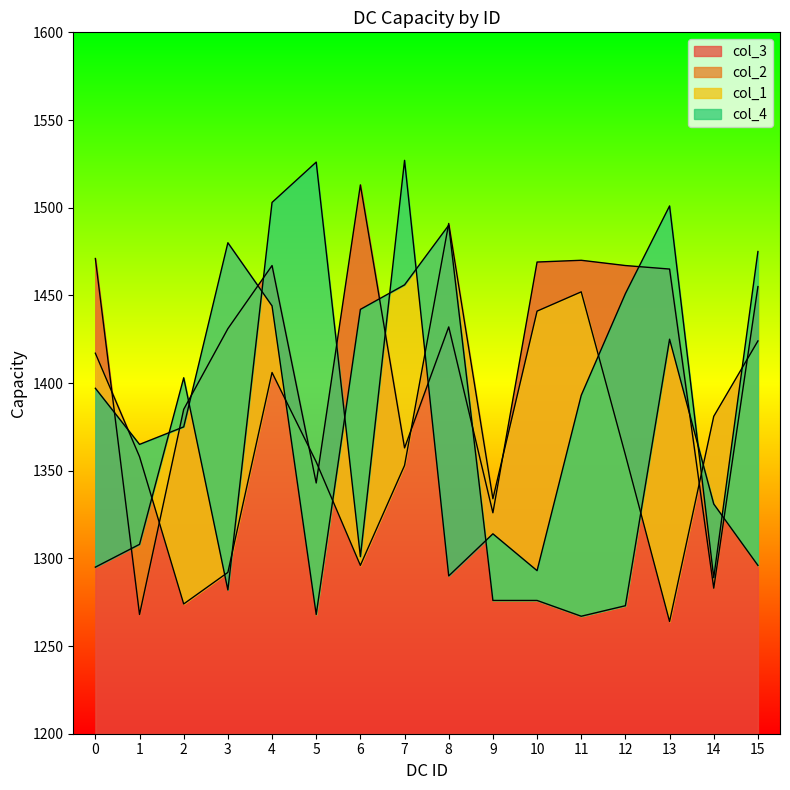

Which series has the largest range (max minus min)?

col_3